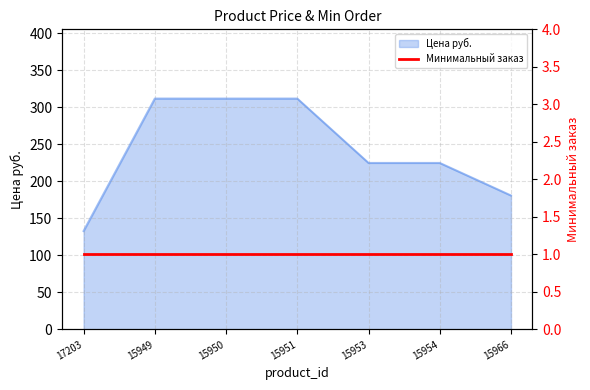

Where does the data first go above 225?

15949